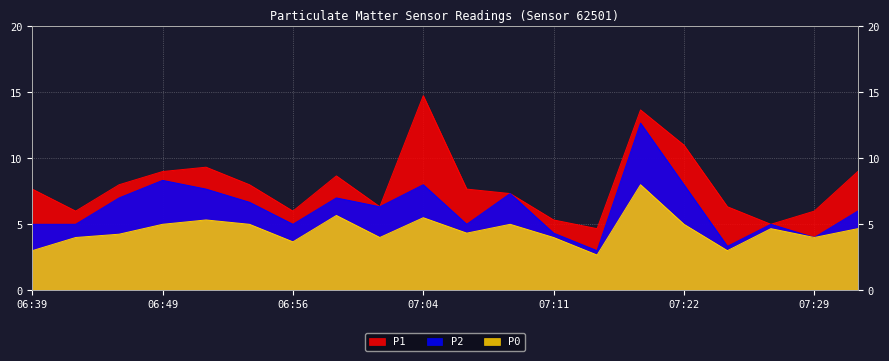

How many interior local valleys does the P2 series have?

6